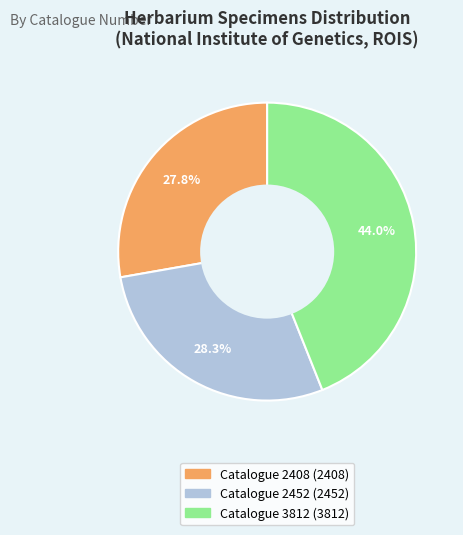

To the nearest percent, what is the difference between the Catalogue 2452 and Catalogue 3812 slice percentages?

16%